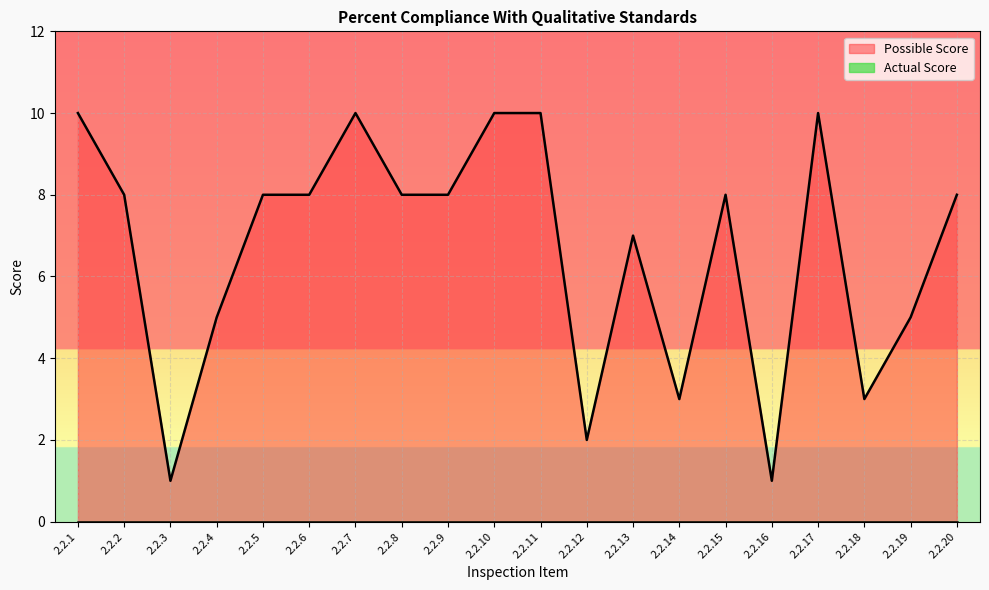

What is the value of the 18th point from the left?

3